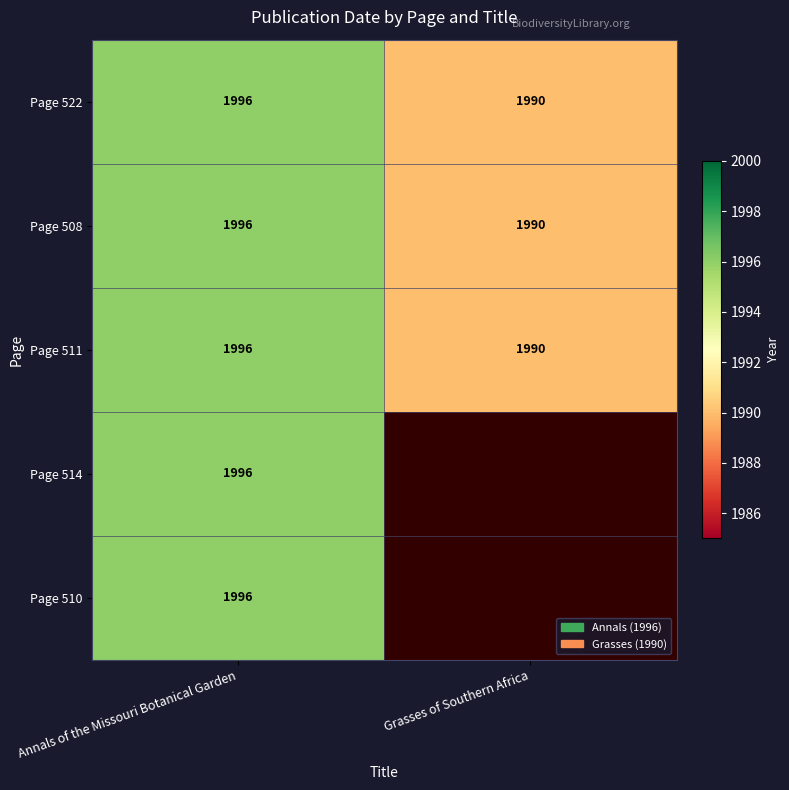

What is the difference between the Page 522 values at Grasses of Southern Africa and Annals of the Missouri Botanical Garden?

6